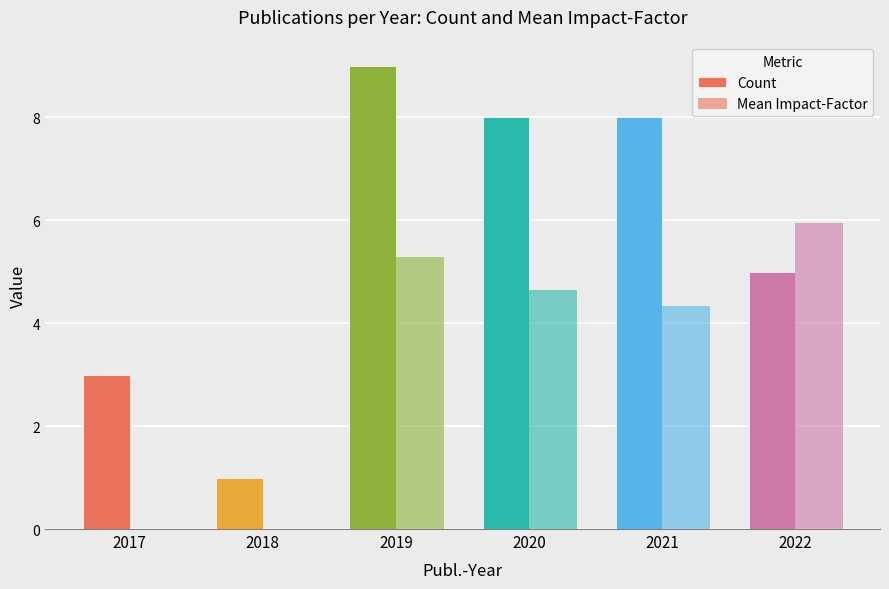

Which series has the largest total across all categories?

Count